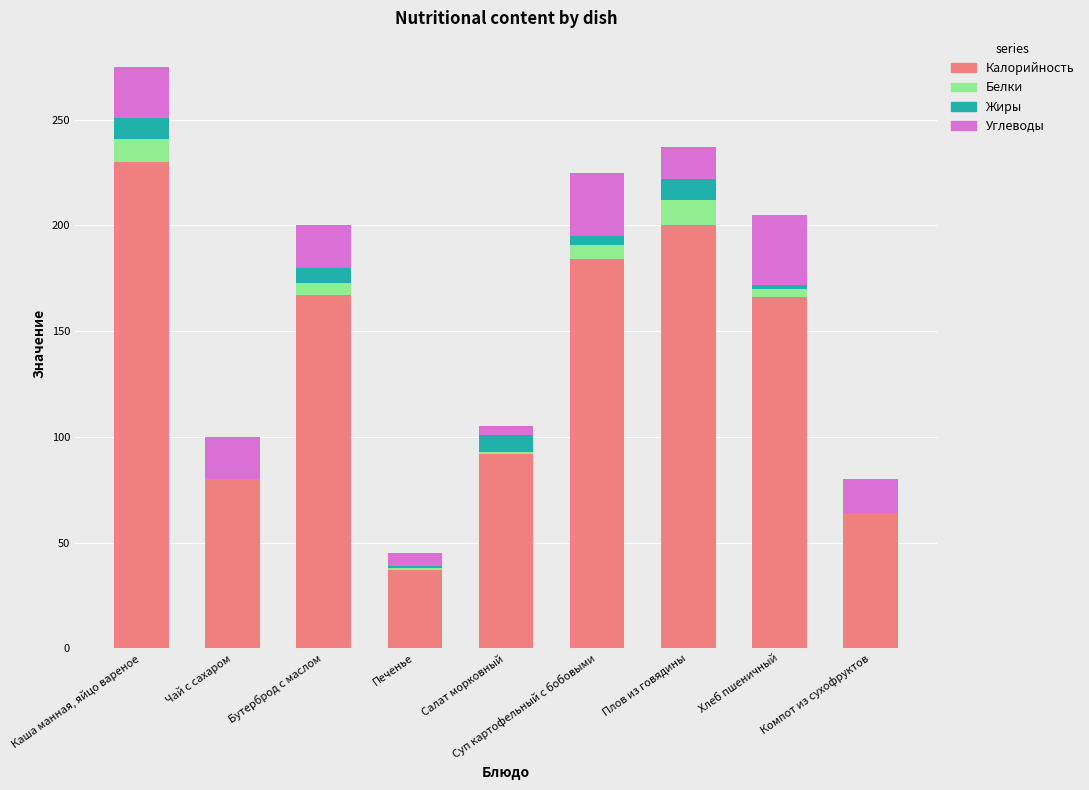

What is the total value across all series at Каша манная, яйцо вареное?

275